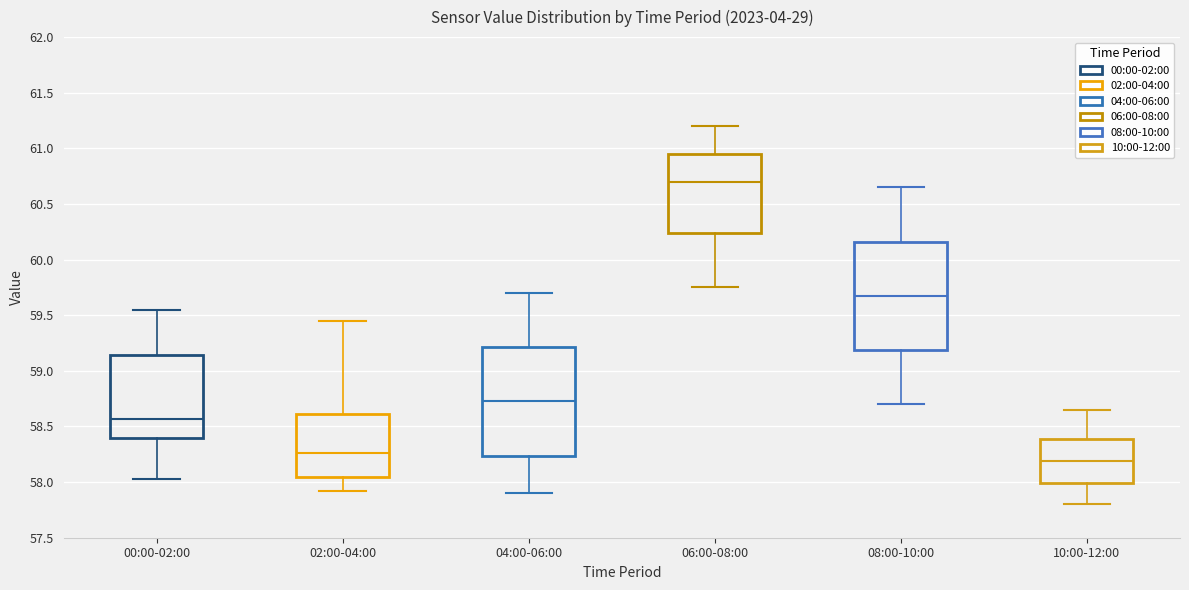

Where is the lower edge of the box for 04:00-06:00 on the y-axis? The values are not printed on the chart, so give them approximately, as read against the axis.

58.25